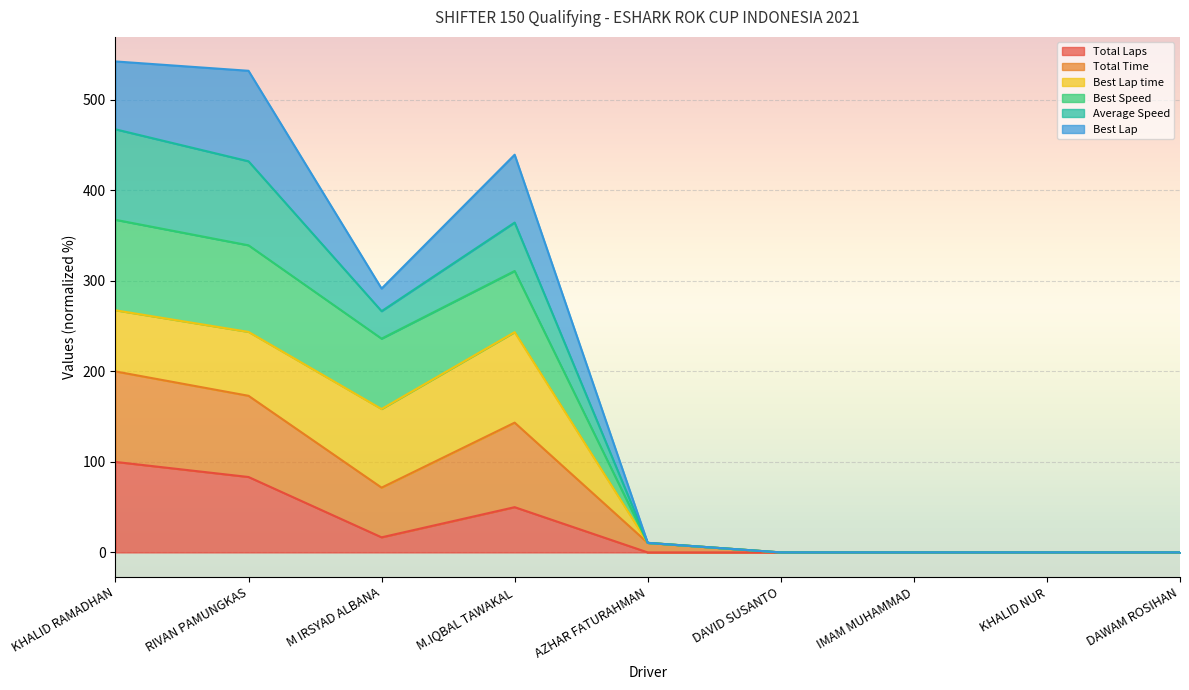

The value of Total Laps at M IRSYAD ALBANA is 26.1. True or false?

False